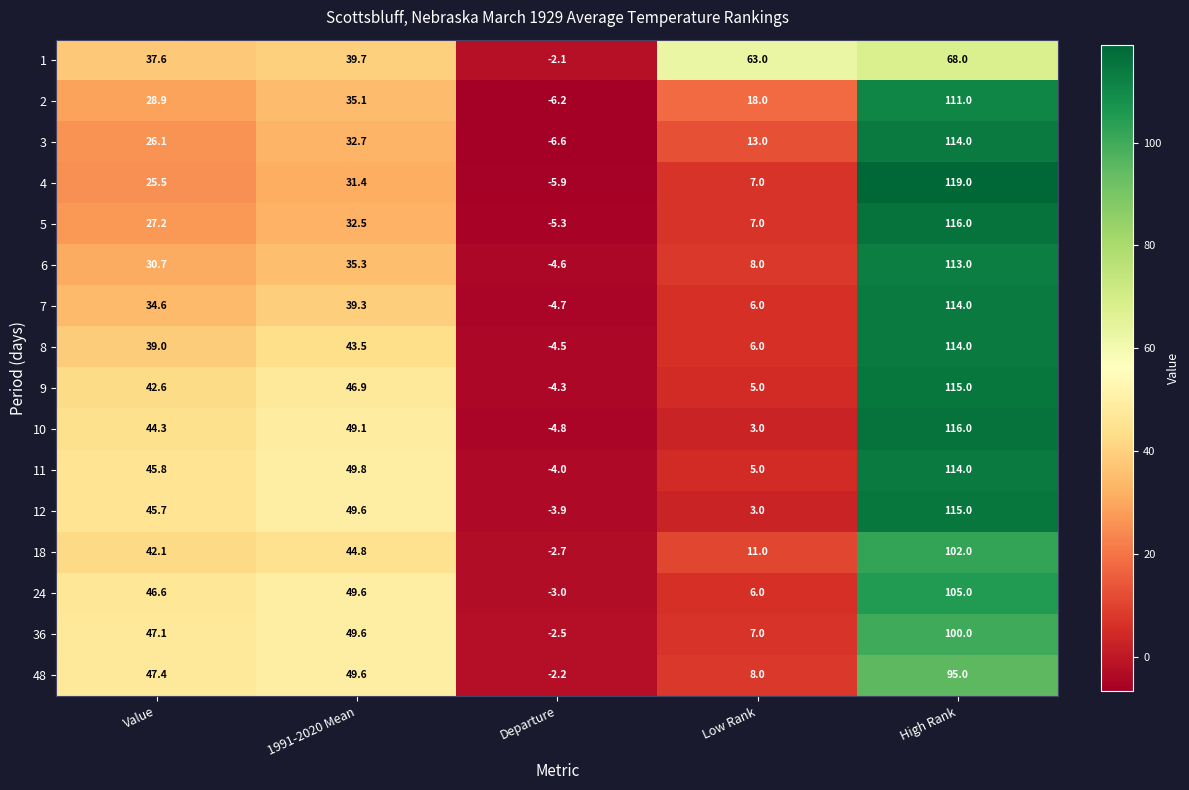

The 10 series shows -7.5 at Departure. True or false?

False